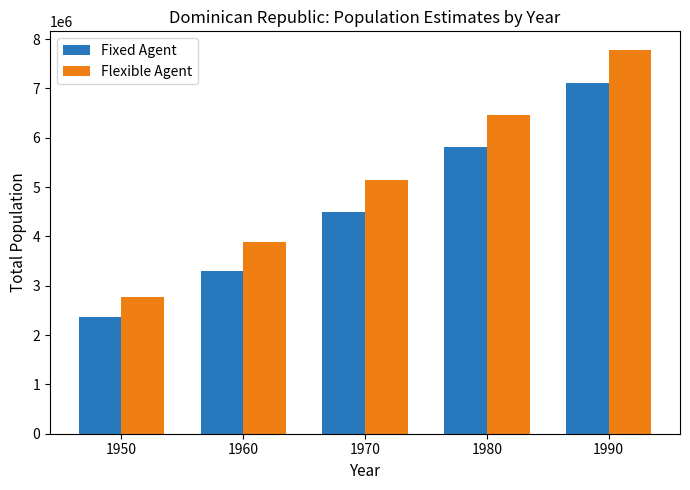

What are all the series names shown in the legend?

Fixed Agent, Flexible Agent